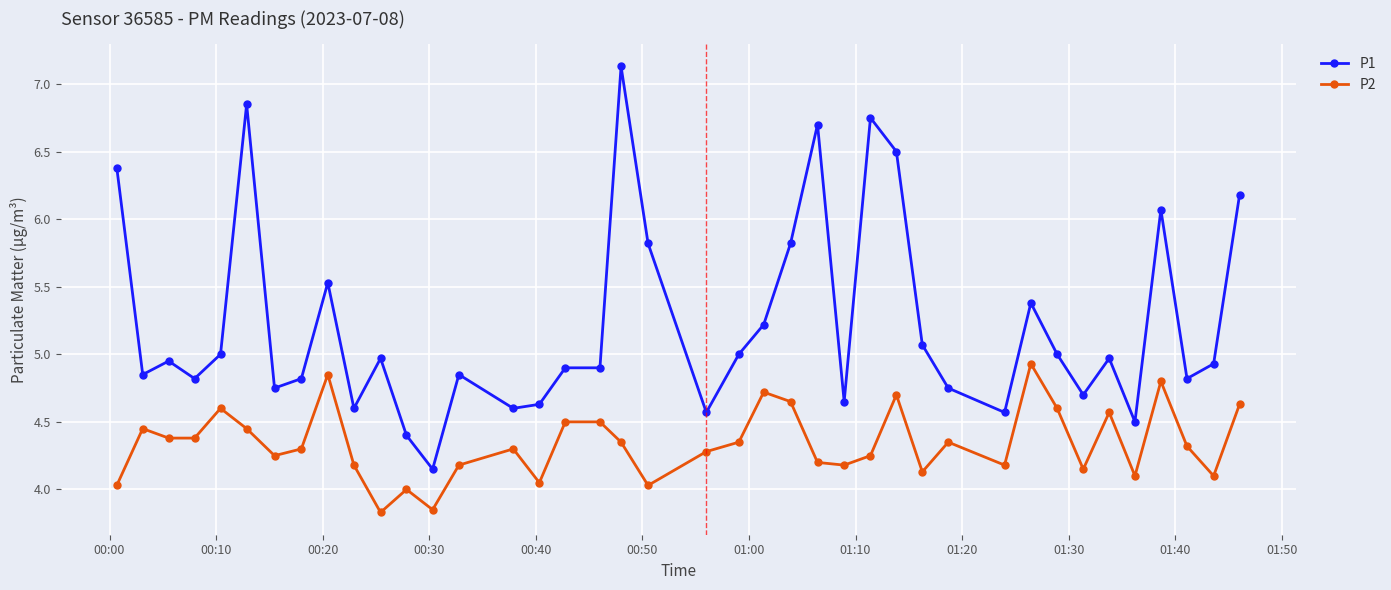

Which series has the largest total across all categories?

P1